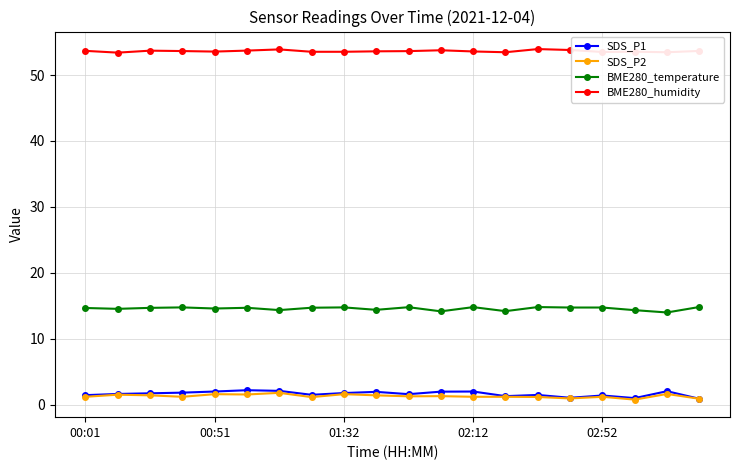

What is the value of the SDS_P2 point at the 9th from the left?

1.6